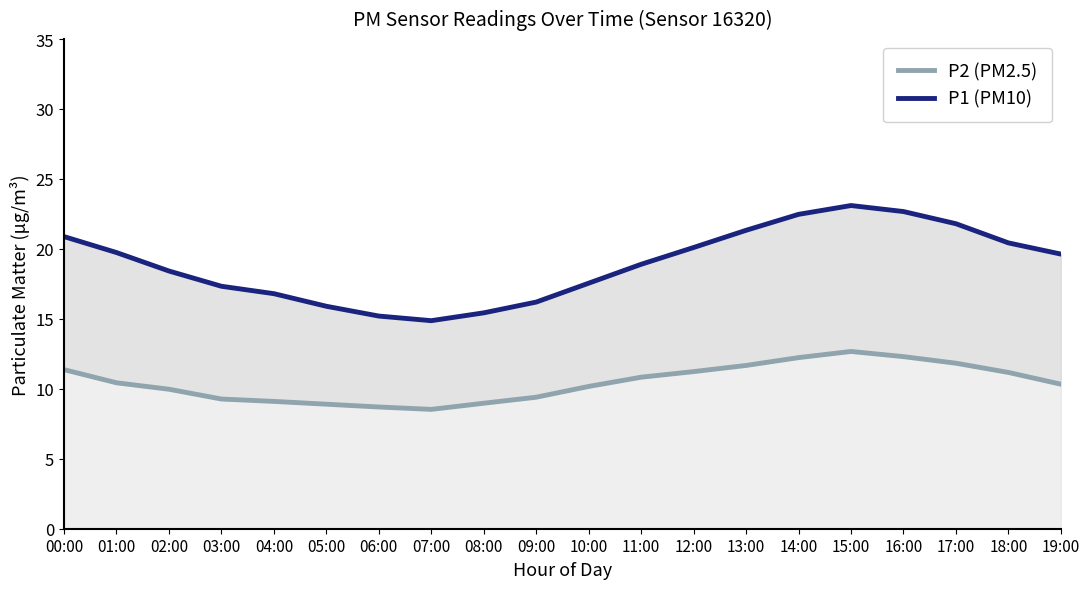

What is the minimum value for P1 (PM10)?

14.9